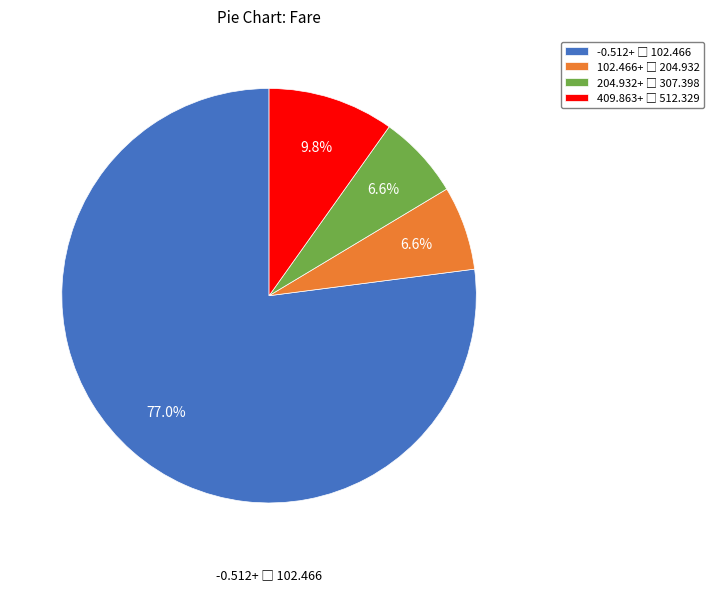

Is there a majority slice in this chart?

Yes